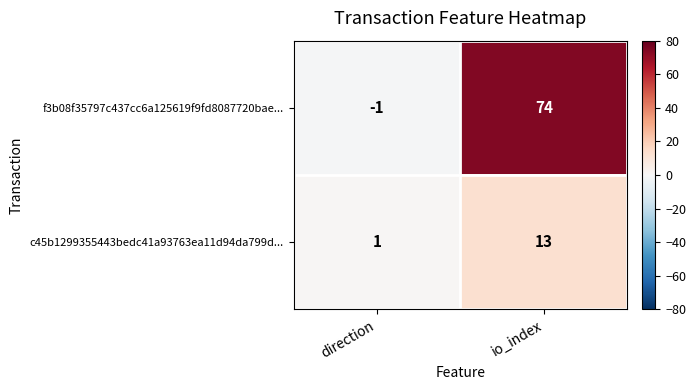

Reading left to right, what are all the values shown in this chart?

f3b08f35797c437cc6a125619f9fd8087720bae...: -1	74
c45b1299355443bedc41a93763ea11d94da799d...: 1	13